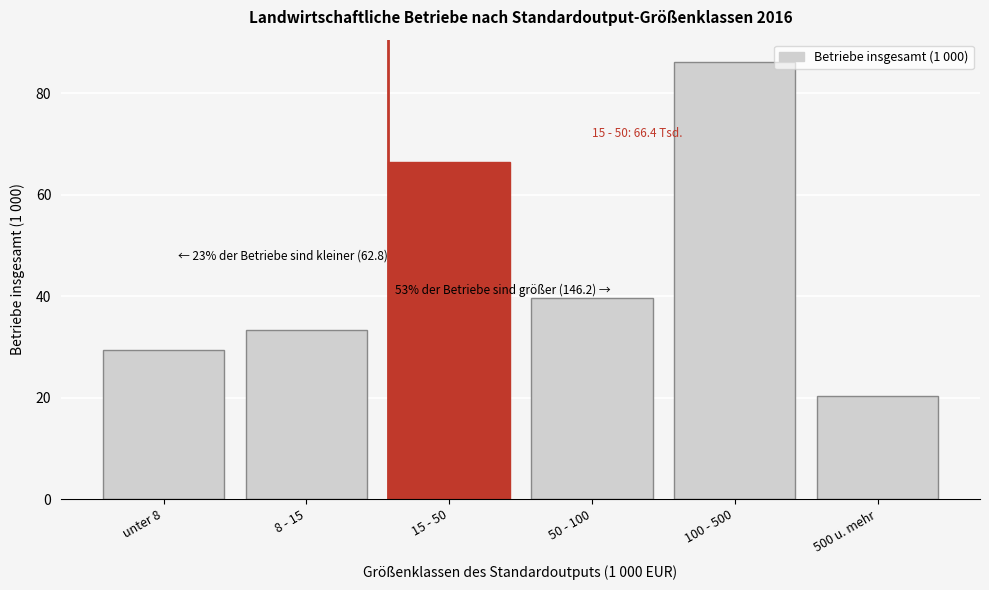

Reading left to right, transcribe all the data shown in this chart.

unter 8=29.4	8 - 15=33.4	15 - 50=66.4	50 - 100=39.7	100 - 500=86.2	500 u. mehr=20.2